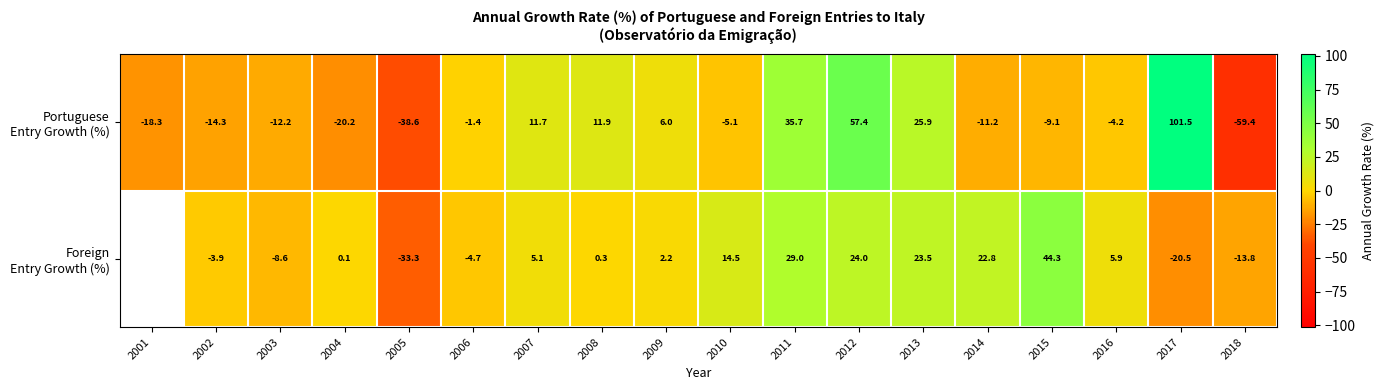

How many values in the Foreign Entry Growth (%) series are below 2?

8